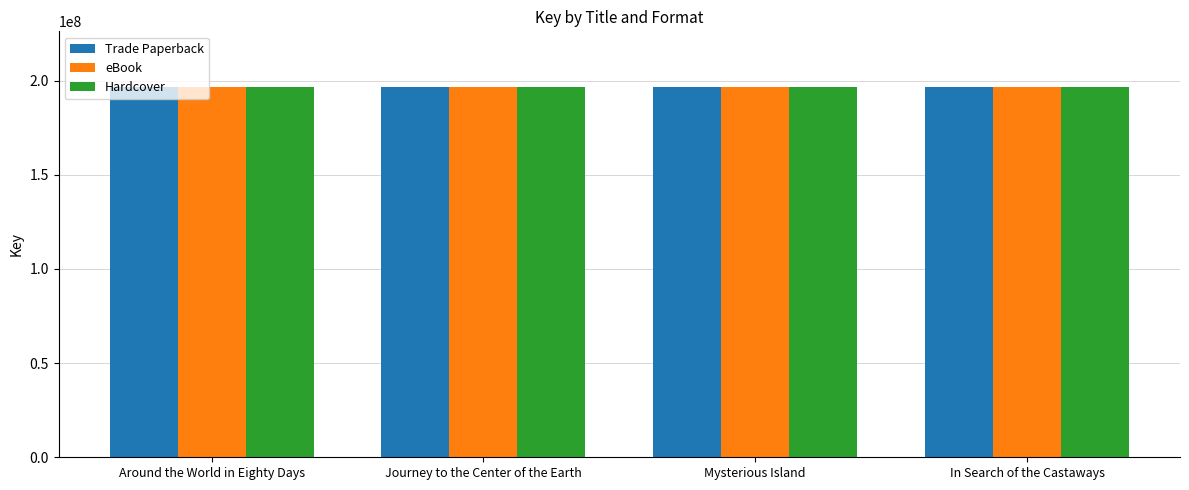

How many bars are there in total?

12